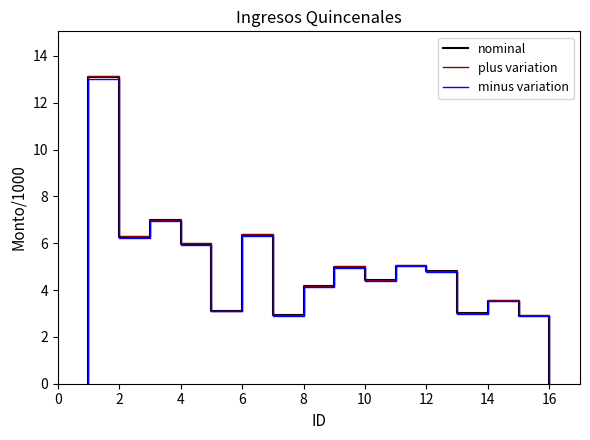

True or false: nominal has a value of 10.5 at 10.

False